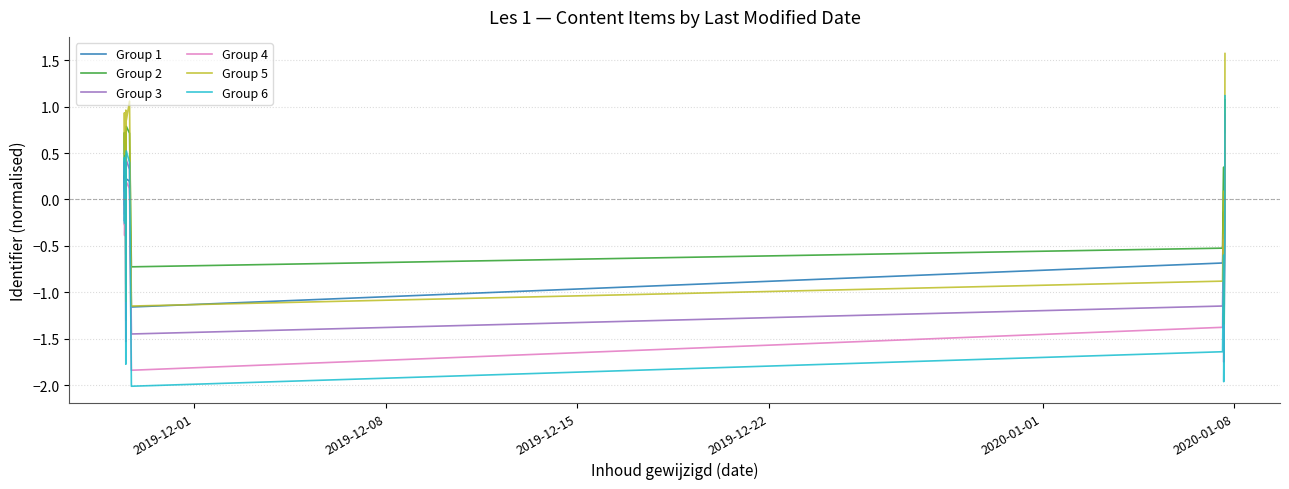

What is the sum of all Group 3 values?

-2.7